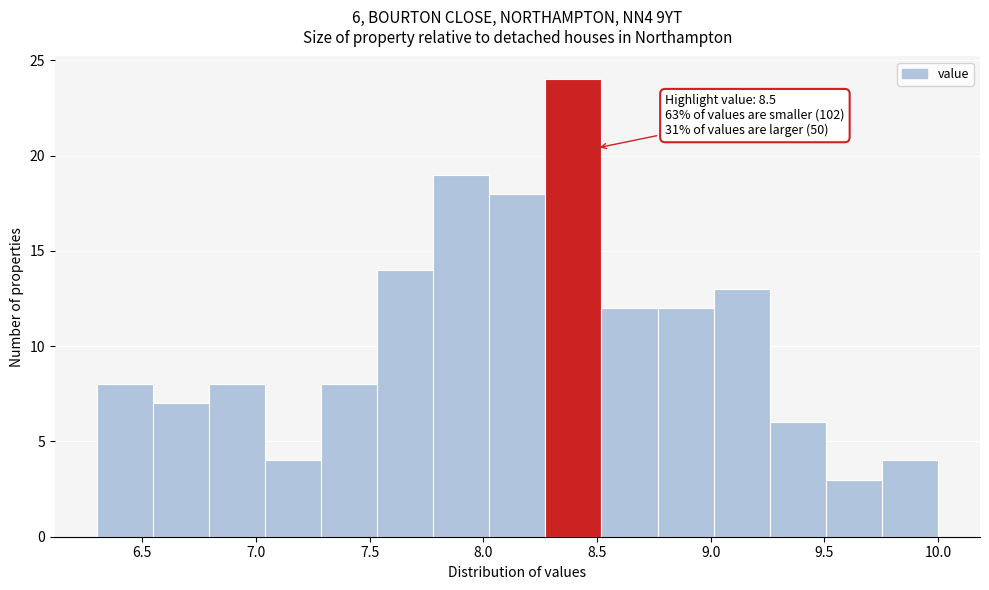

Over which range of the x-axis is the bar tallest?

8.25 to 8.50